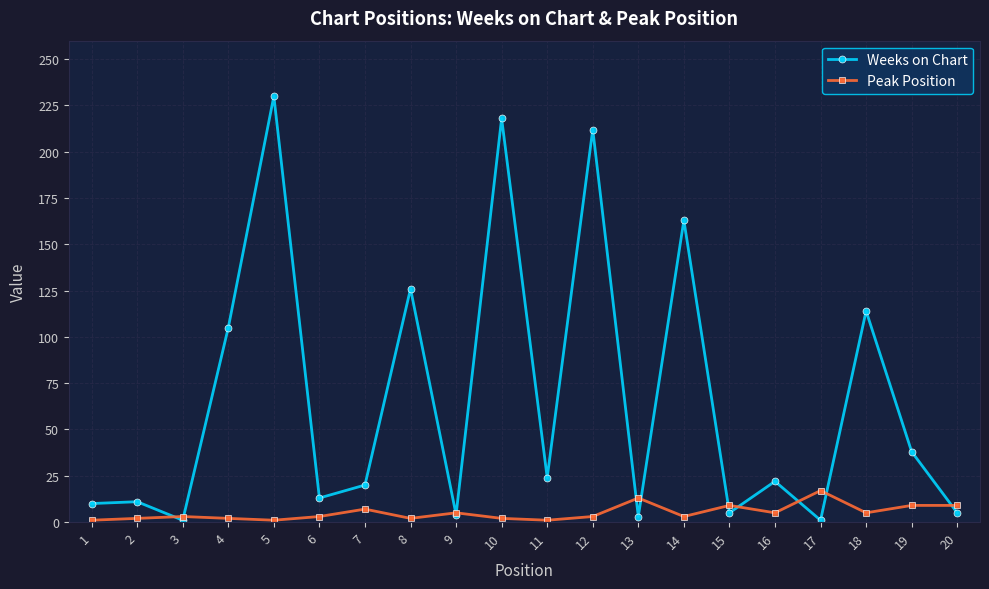

Which series has the largest range (max minus min)?

Weeks on Chart